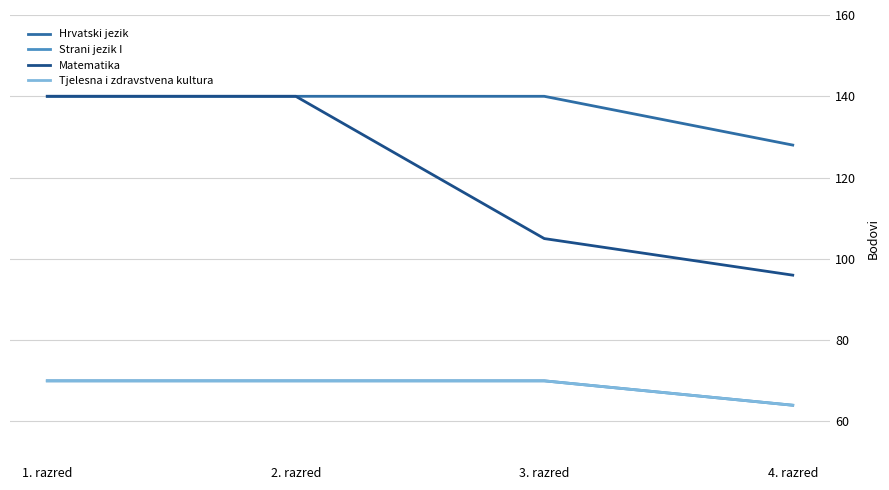

Does the chart display data point markers on the line(s)?

No